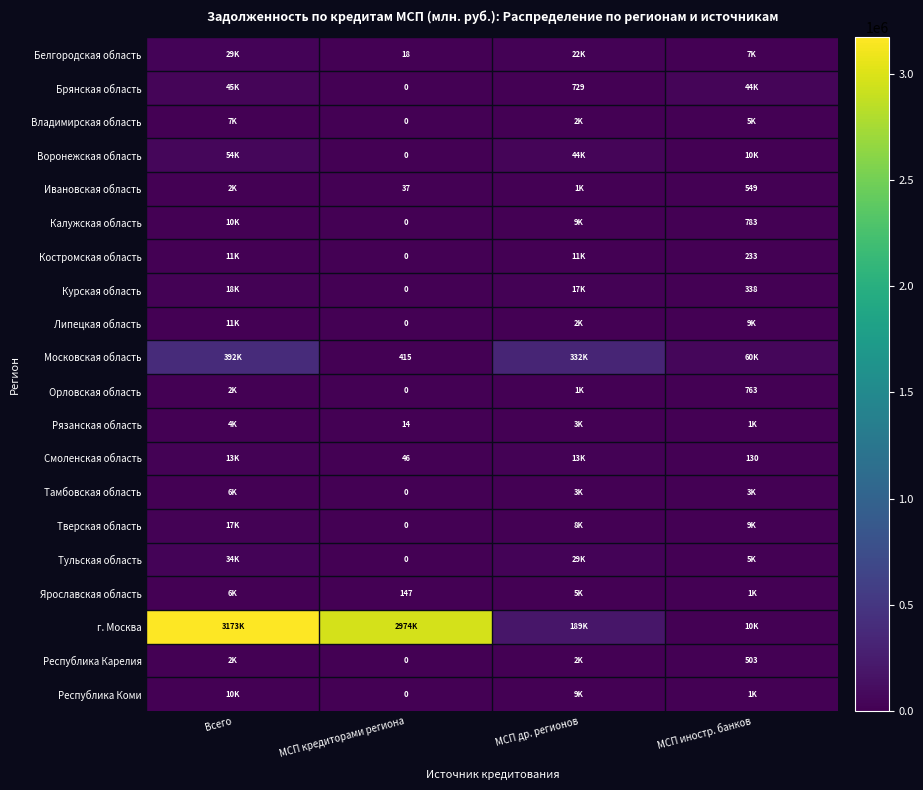

The value of Ярославская область at МСП кредиторами региона is 147. True or false?

True